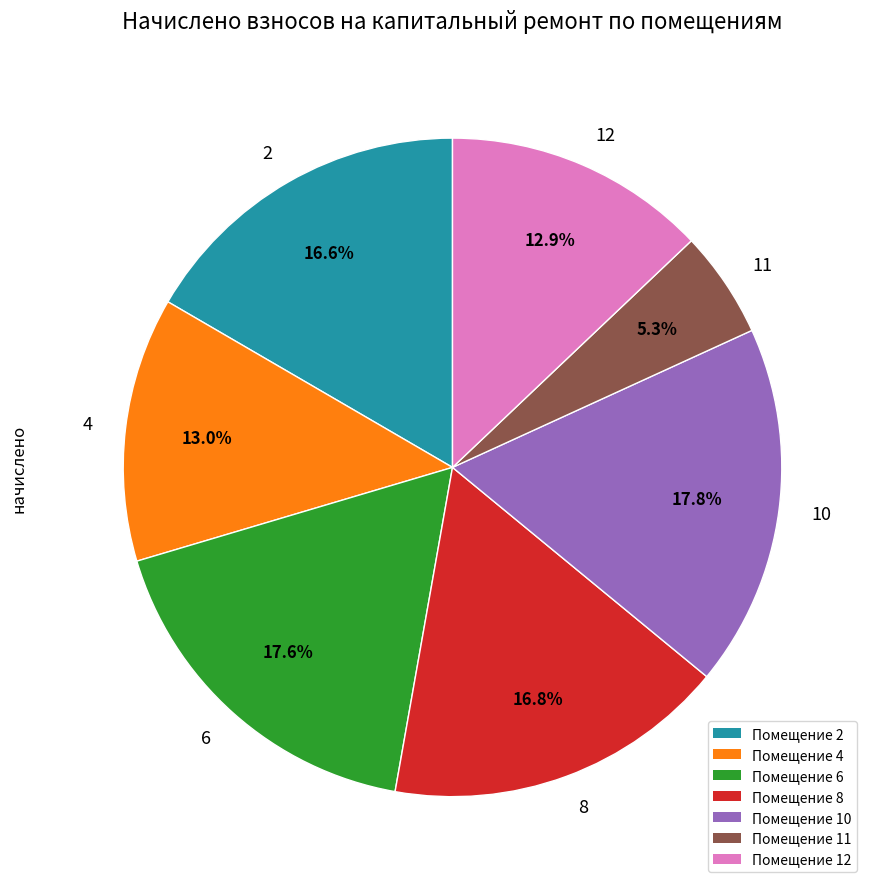

To the nearest percent, what percentage of the pie is 10?

18%